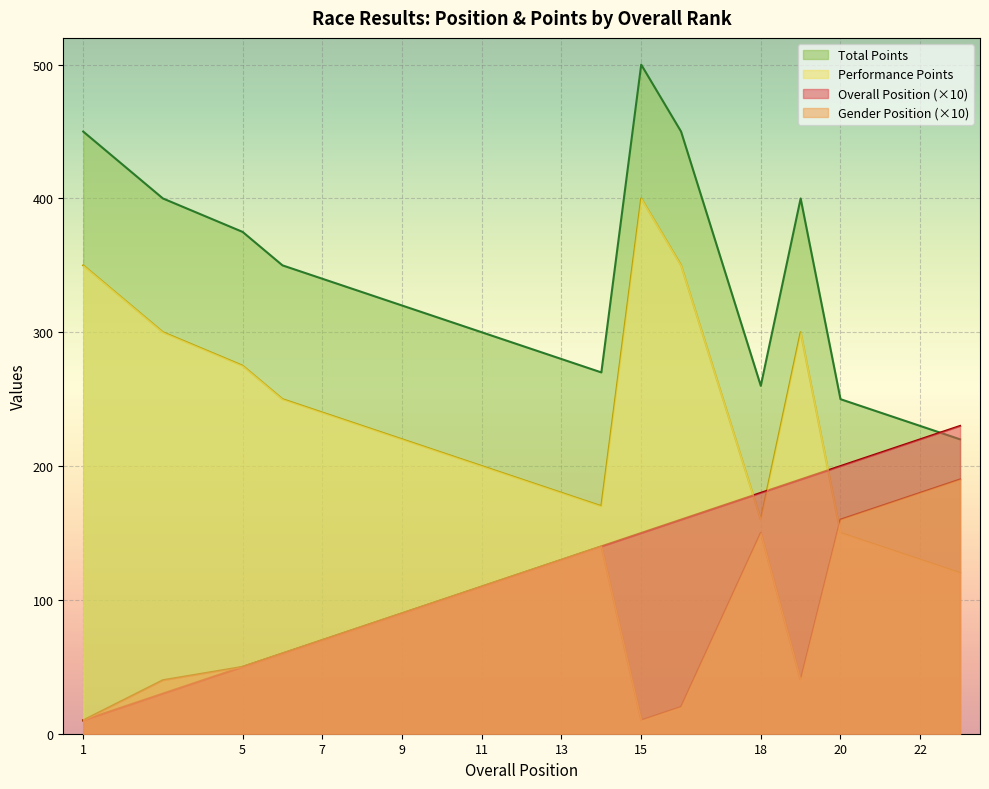

Reading left to right, what are all the values shown in this chart?

Overall Position: 1=10	3=30	5=50	6=60	7=70	8=80	9=90	10=100	11=110	12=120	13=130	14=140	15=150	16=160	18=180	19=190	20=200	21=210	22=220	23=230
Gender Position: 1=10	3=40	5=50	6=60	7=70	8=80	9=90	10=100	11=110	12=120	13=130	14=140	15=10	16=20	18=150	19=40	20=160	21=170	22=180	23=190
Performance Points: 1=450	3=400	5=375	6=350	7=340	8=330	9=320	10=310	11=300	12=290	13=280	14=270	15=500	16=450	18=260	19=400	20=250	21=240	22=230	23=220
Total Points: 1=350	3=300	5=275	6=250	7=240	8=230	9=220	10=210	11=200	12=190	13=180	14=170	15=400	16=350	18=160	19=300	20=150	21=140	22=130	23=120